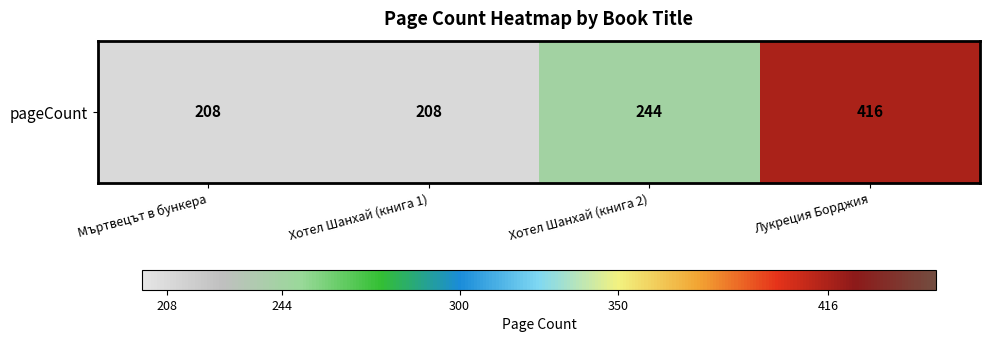

Count the number of data series in this chart.

1